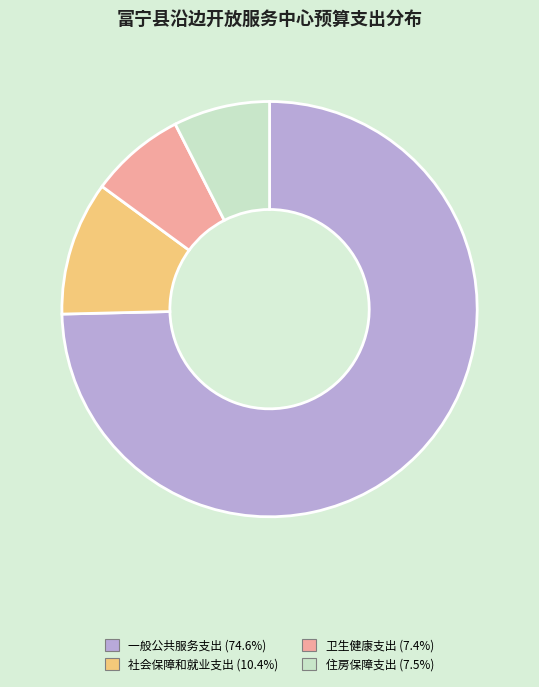

Is it true that 卫生健康支出 is 2% of the pie?

False